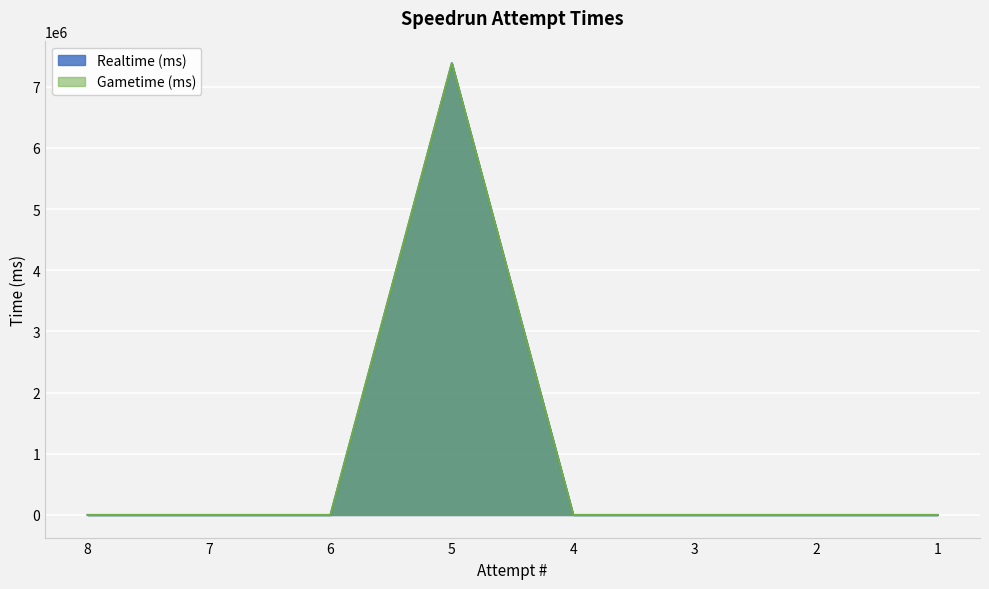

In Realtime (ms), how many points are higher than both neighbors (excluding endpoints)?

1